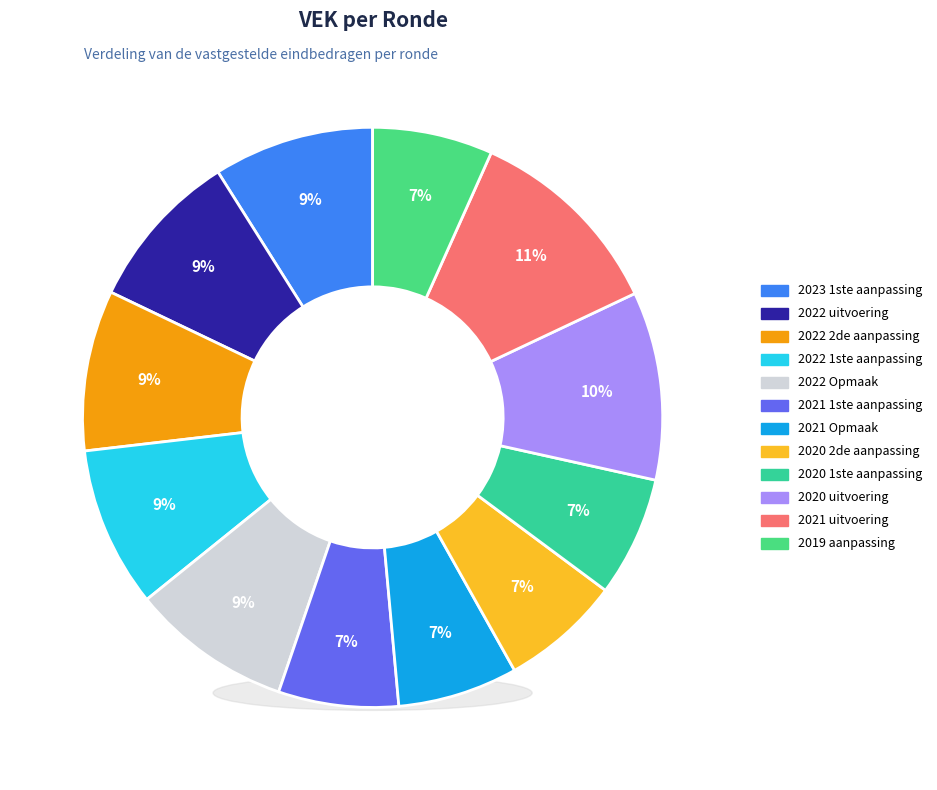

To the nearest percent, what percentage of the pie is 2021 uitvoering?

11%